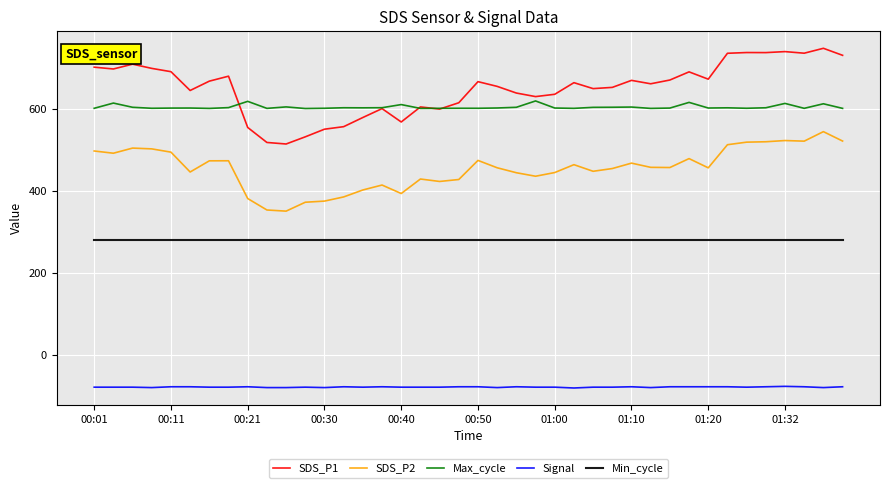

True or false: SDS_P2 and Min_cycle intersect in this chart.

False